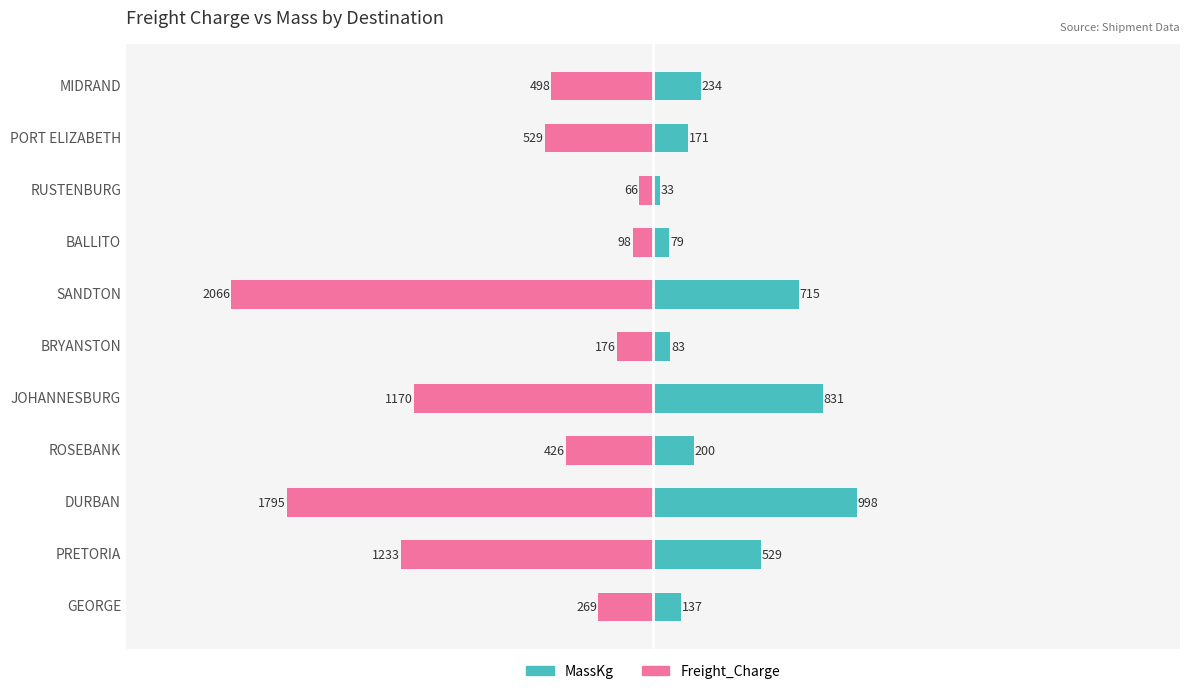

What is the highest value of the MassKg series?

998.0